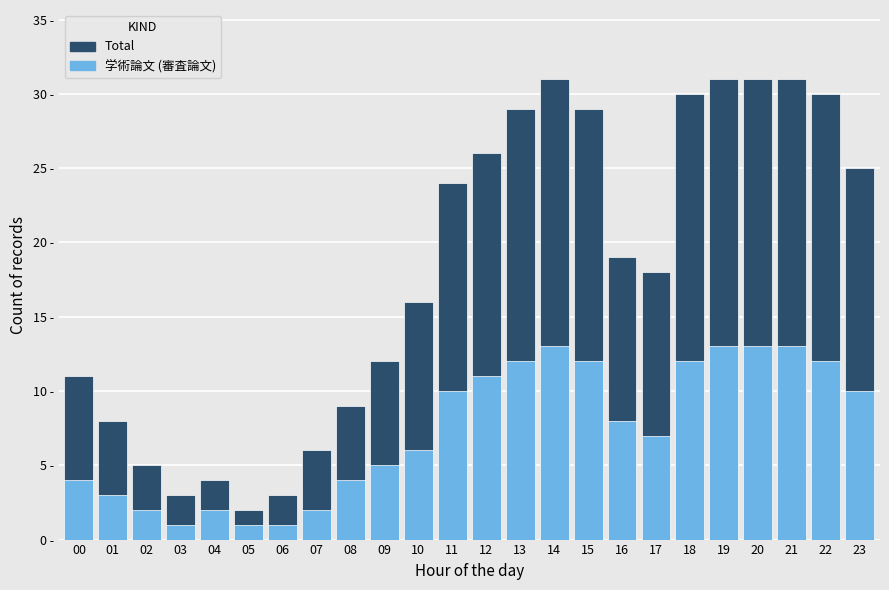

Which series changed the most between 11 and 16?

Total